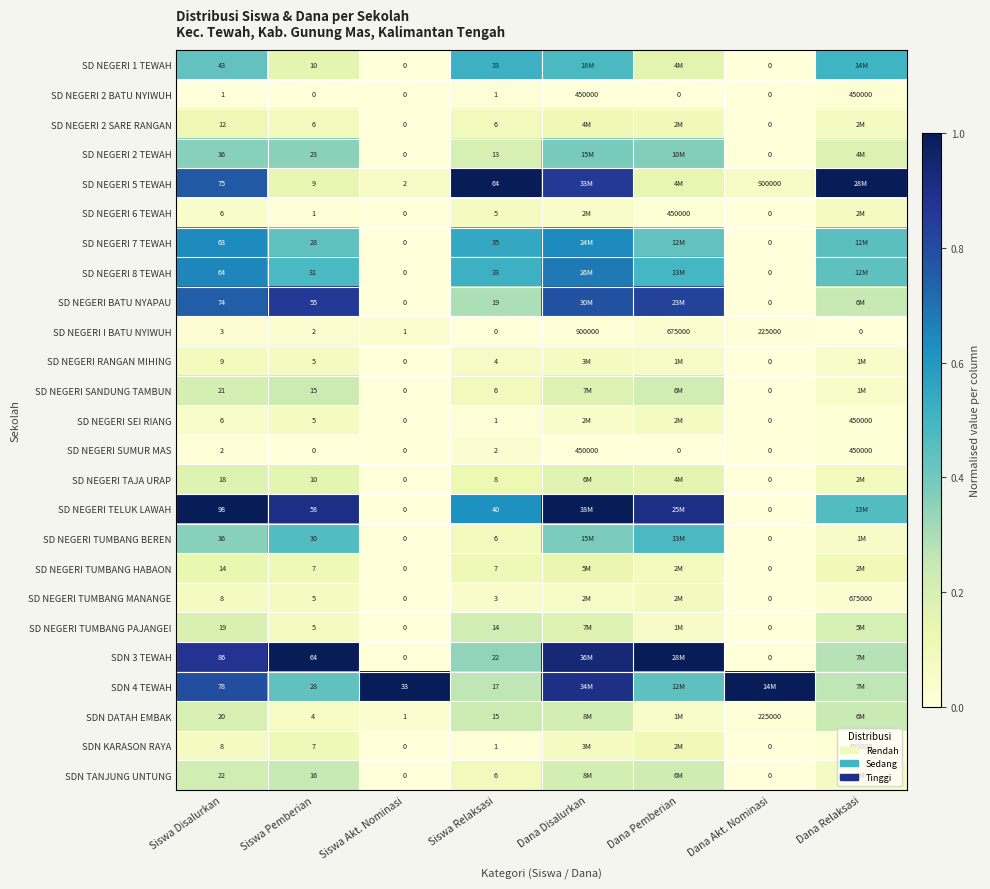

Is the value of SDN TANJUNG UNTUNG at Siswa Disalurkan greater than the value of SD NEGERI 2 SARE RANGAN at Siswa Disalurkan?

Yes